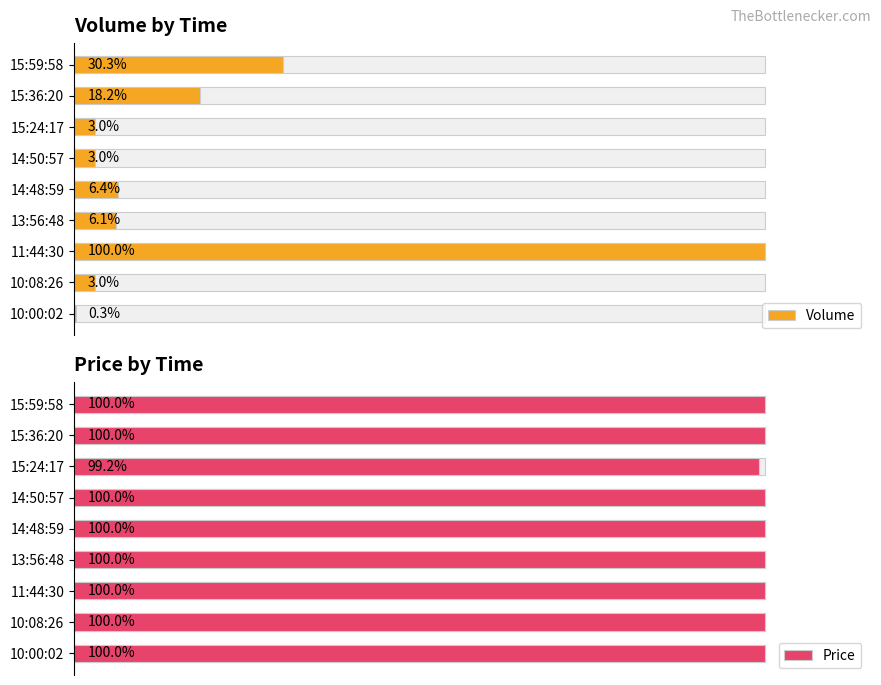

The Price series shows 45.5 at 14:48:59. True or false?

False